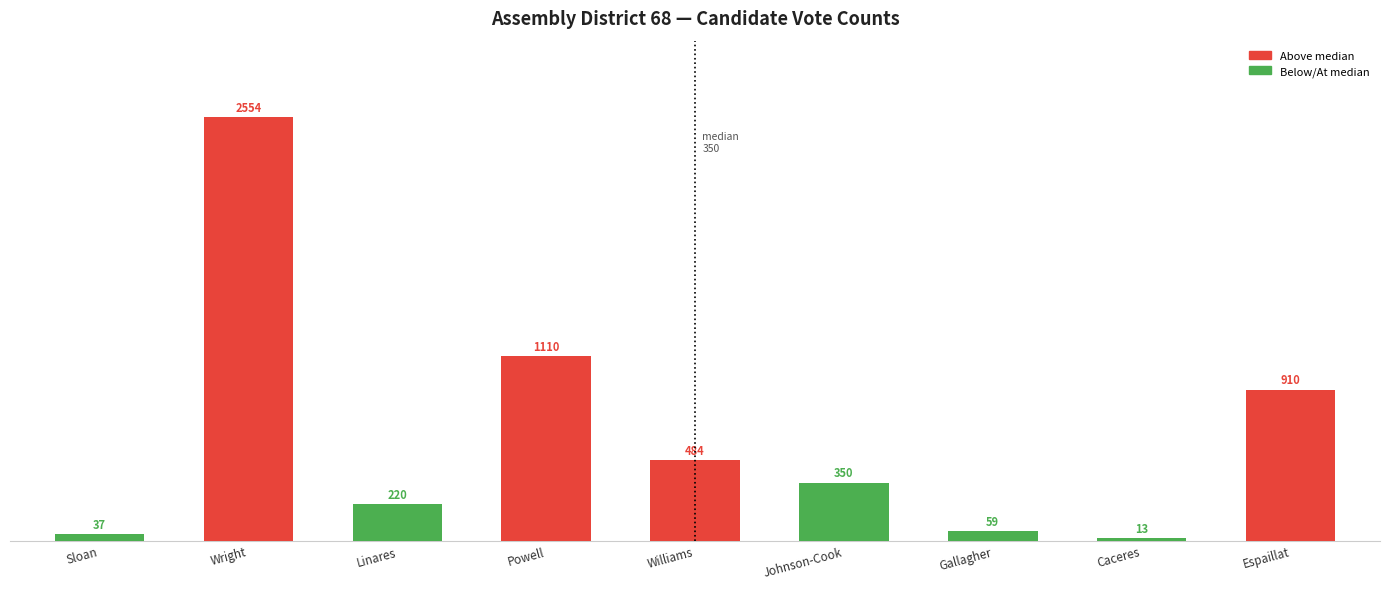

Reading left to right, transcribe all the data shown in this chart.

Sloan=37	Wright=2554	Linares=220	Powell=1110	Williams=484	Johnson-Cook=350	Gallagher=59	Caceres=13	Espaillat=910